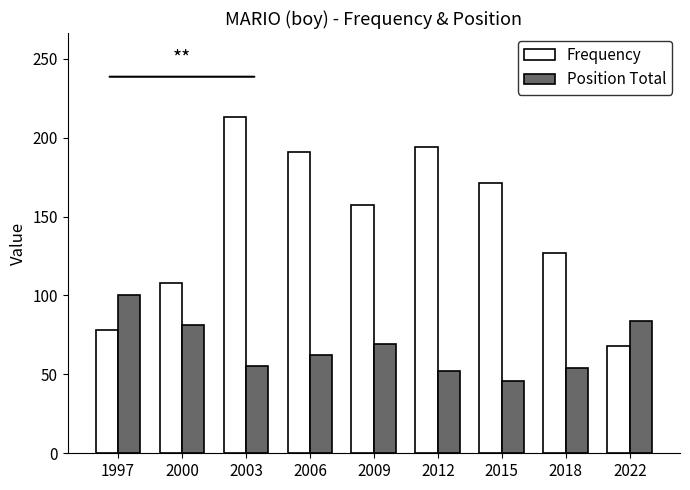

List the series in order of their peak value, highest first.

Frequency, Position Total